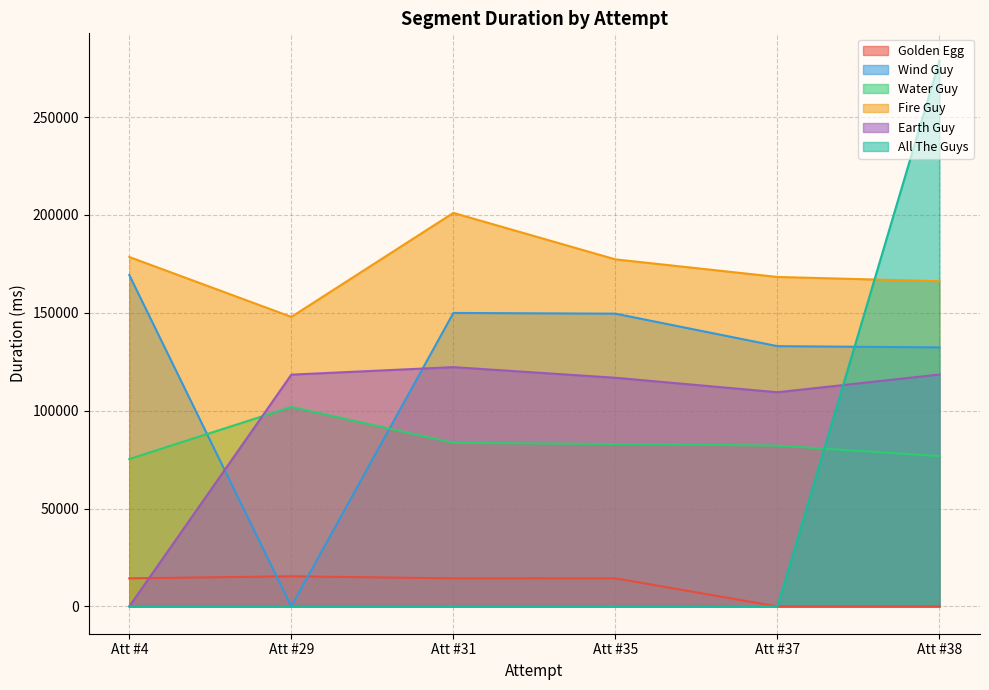

What is the greatest value displayed?

278826